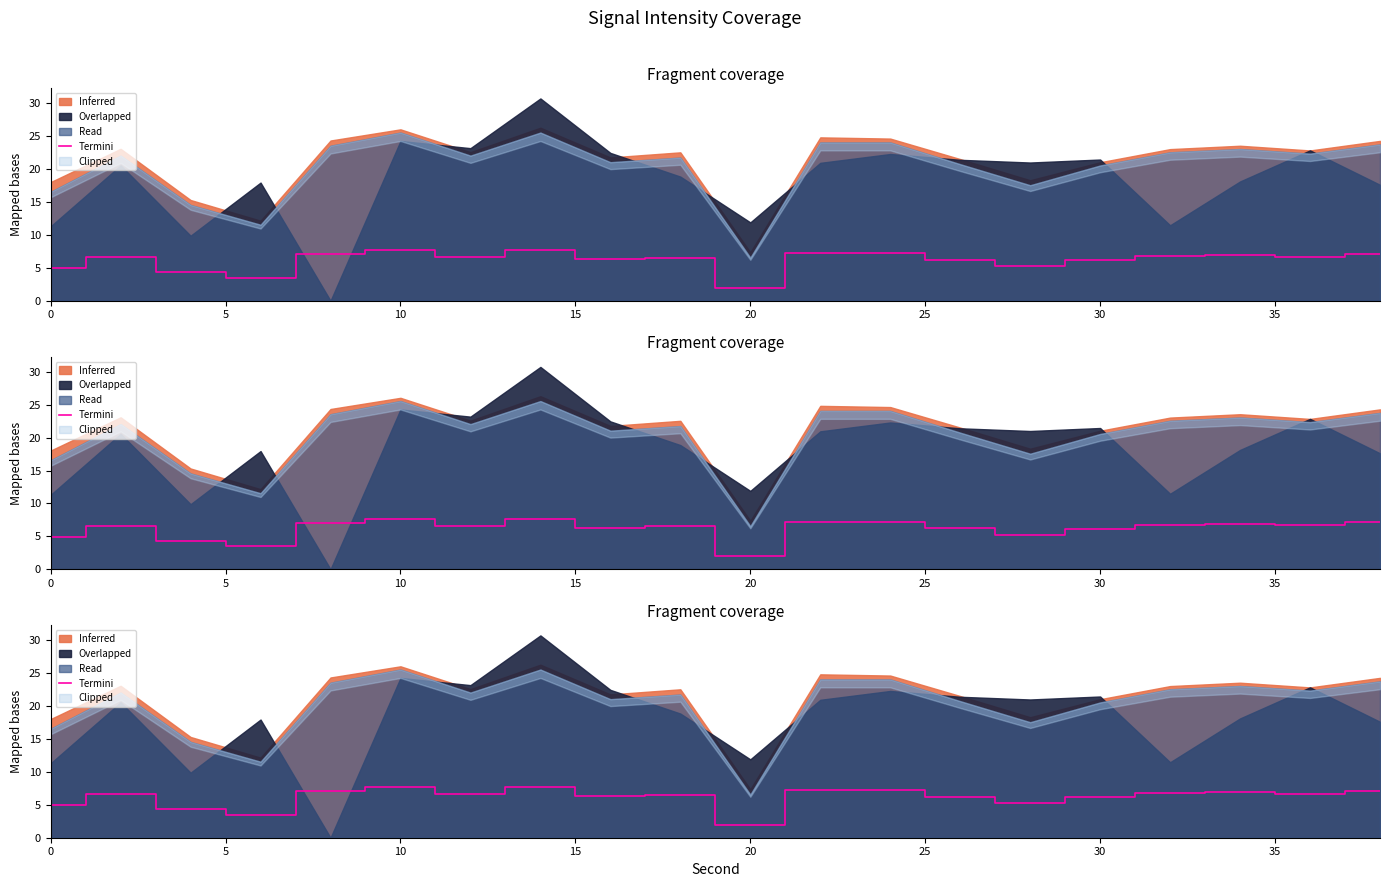

The value at 0 is 2.3. True or false?

False